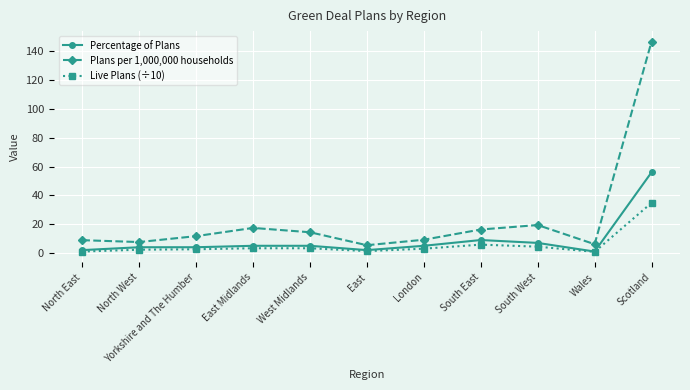

What is the lowest value of the Plans per 1,000,000 households series?

5.4